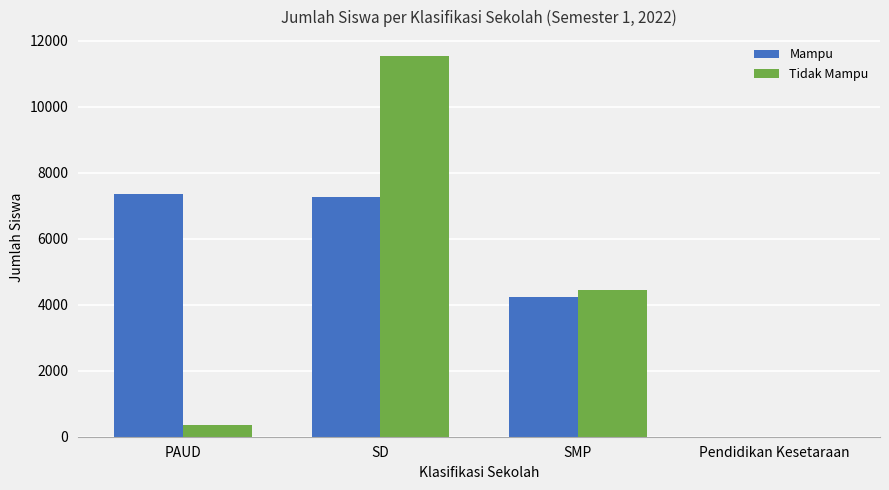

The Mampu series shows 1742 at SMP. True or false?

False